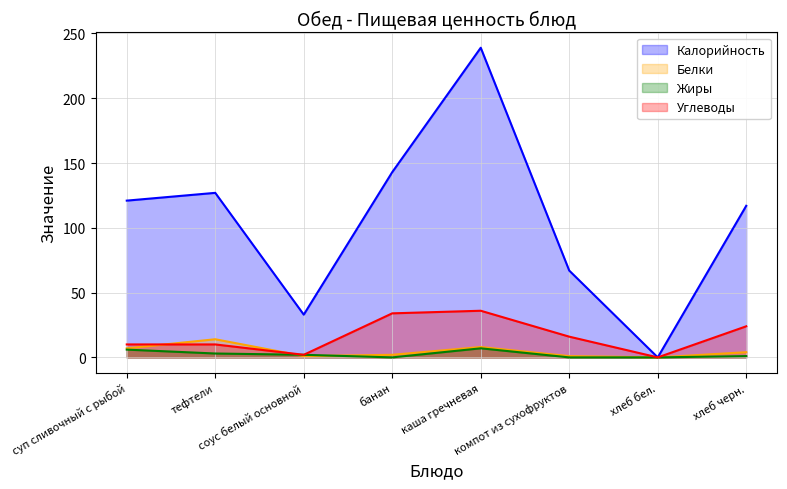

How many lines are shown in the chart?

4